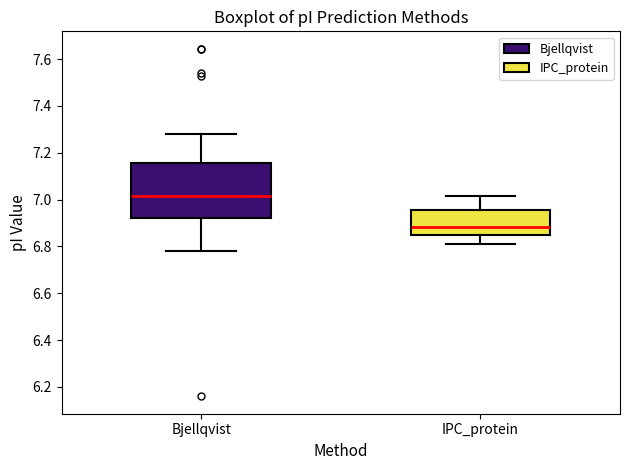

Which box is the tallest, from its lower edge to its upper edge?

Bjellqvist